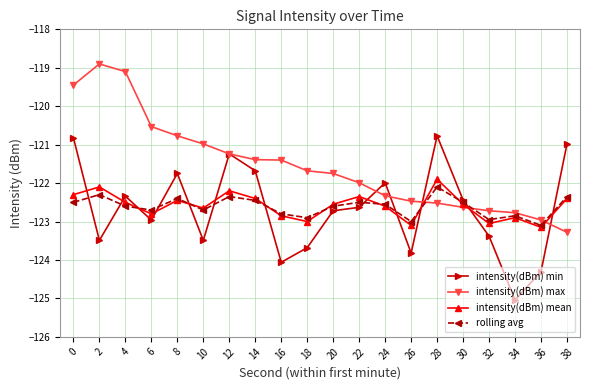

Where is rolling avg nearest to the value -122?

28